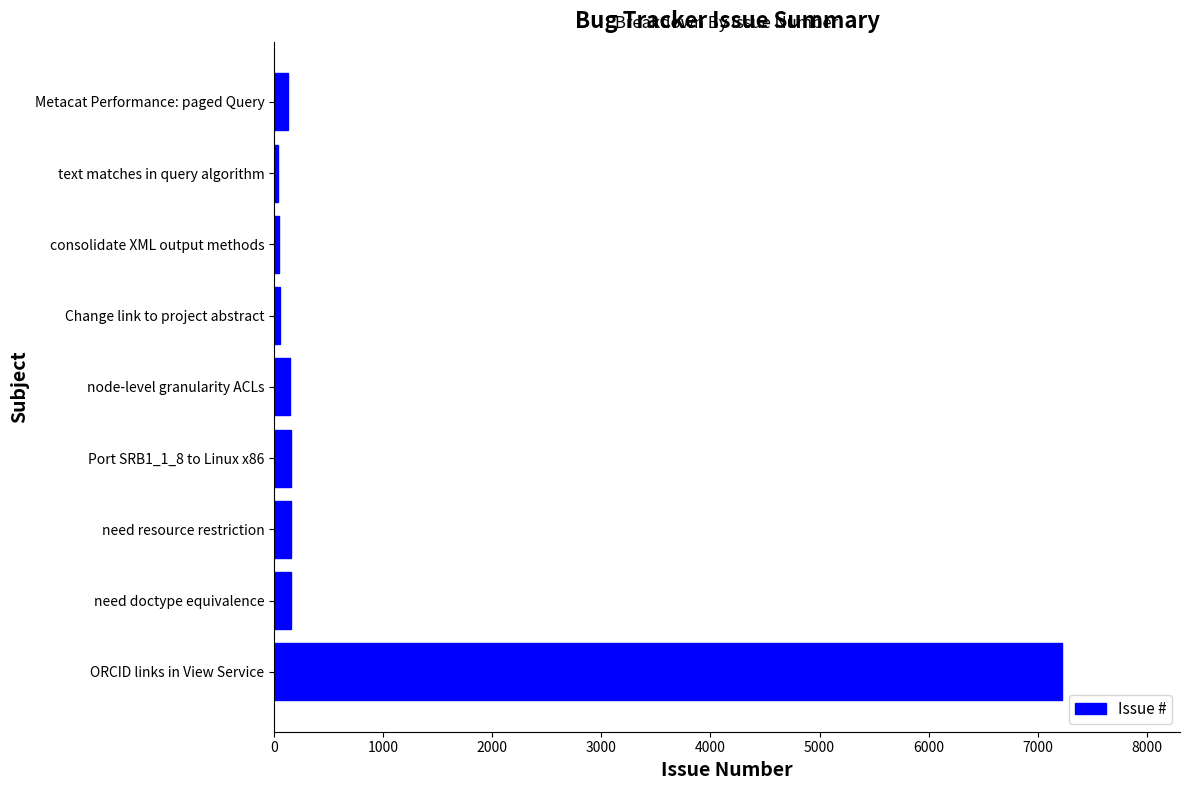

Which label corresponds to the largest value in the chart?

ORCID links in View Service